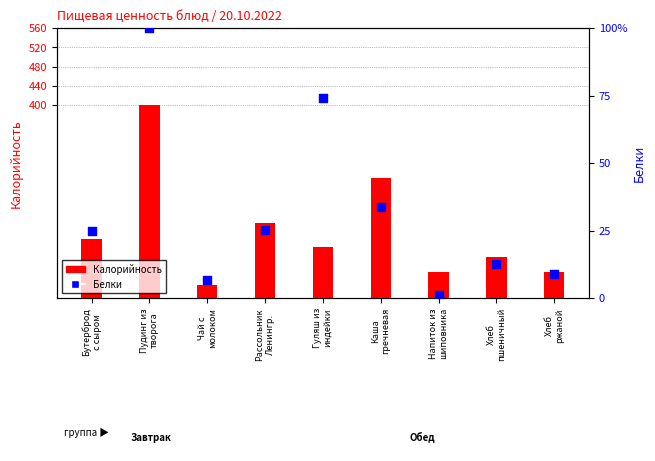

At how many categories does at least one series exceed 192?

2